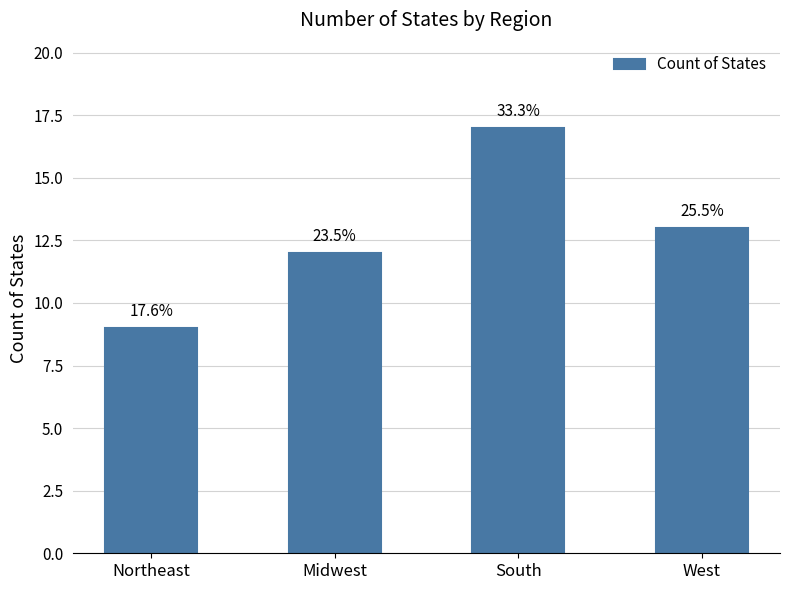

How many bars are there in total?

4